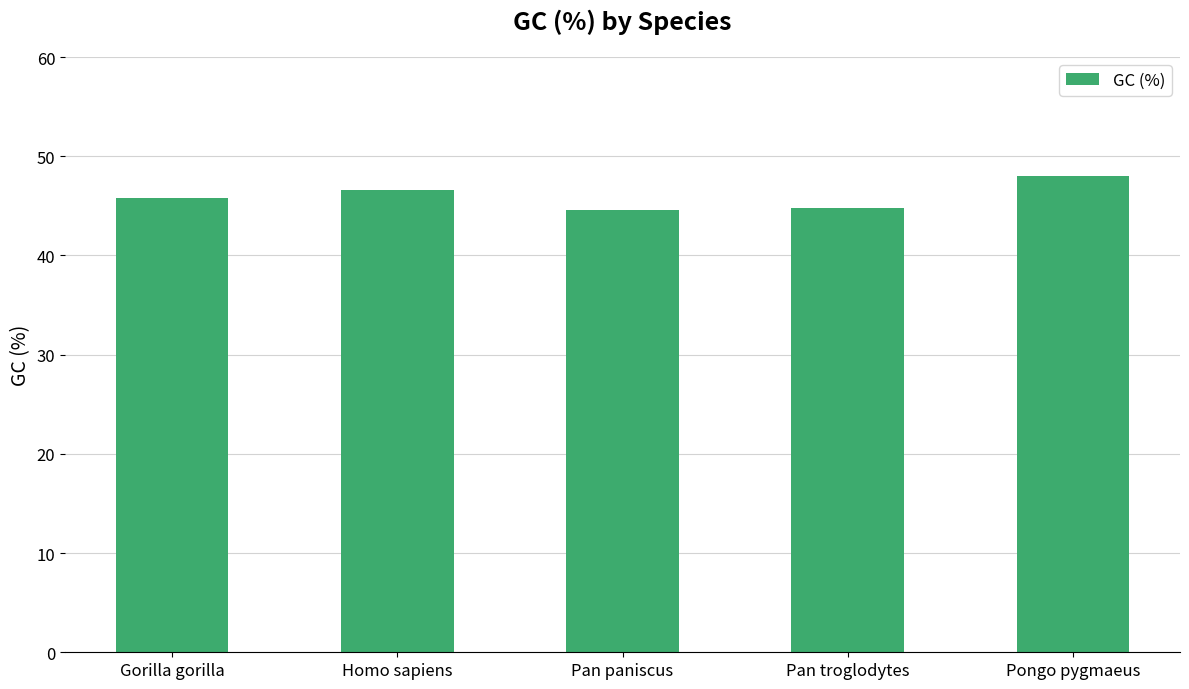

Are the bars grouped side by side (vs. stacked)?

No